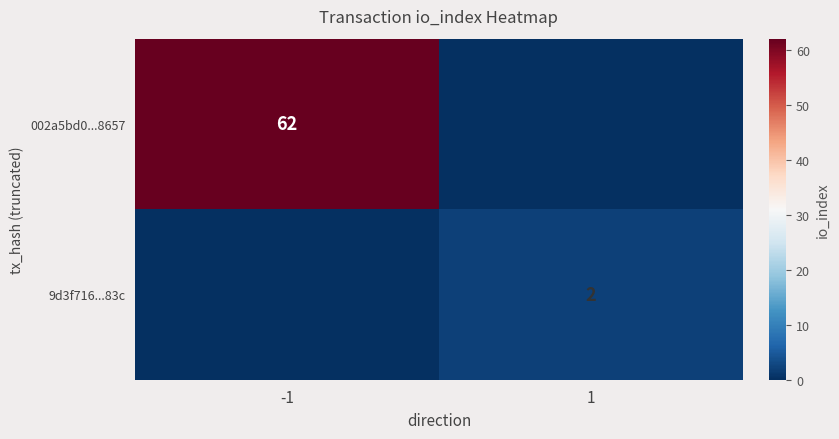

The value of 002a5bd0...8657 at -1 is 103. True or false?

False